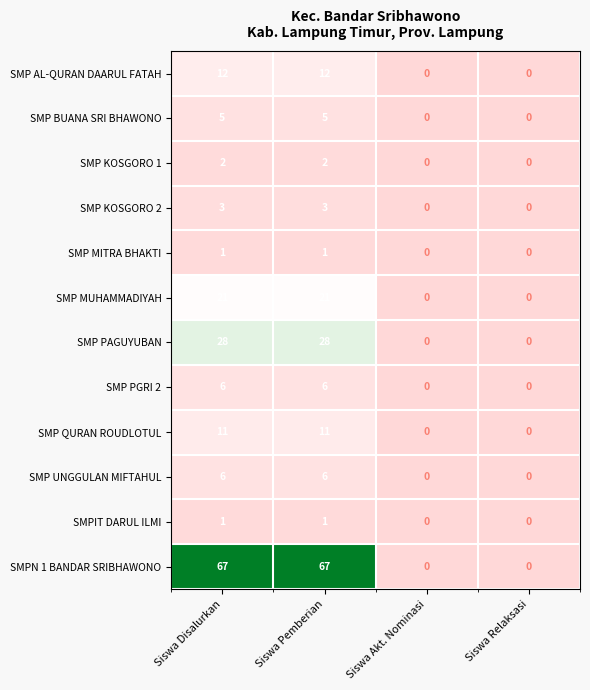

Which series has the largest range (max minus min)?

SMPN 1 BANDAR SRIBHAWONO